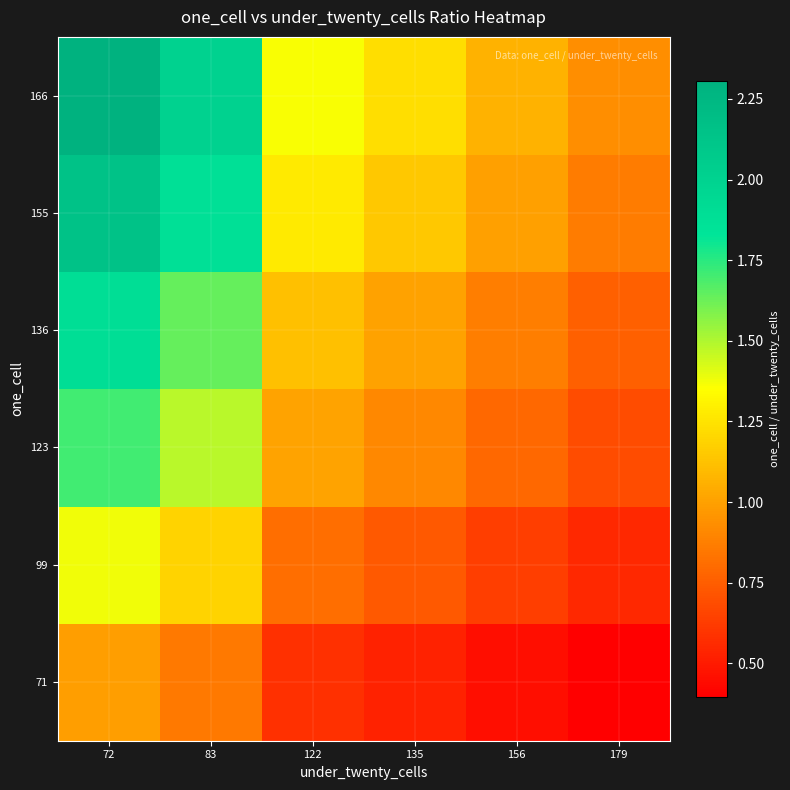

Which has a higher value, 156 or 179?

156